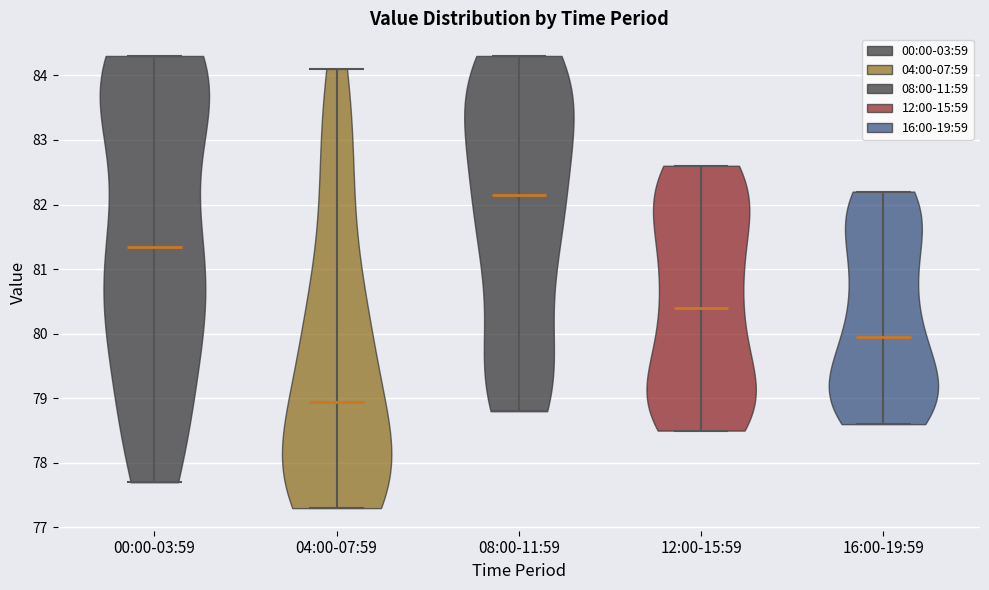

Reading left to right, read every violin against the y-axis: where its median line is, and the lowest and highest points it reaches. The values are not printed on the chart, so give them approximately, as read against the axis.

00:00-03:59: median line 81.4, lowest point 77.7, highest point 84.3
04:00-07:59: median line 79.0, lowest point 77.3, highest point 84.1
08:00-11:59: median line 82.2, lowest point 78.8, highest point 84.3
12:00-15:59: median line 80.4, lowest point 78.5, highest point 82.6
16:00-19:59: median line 80.0, lowest point 78.6, highest point 82.2